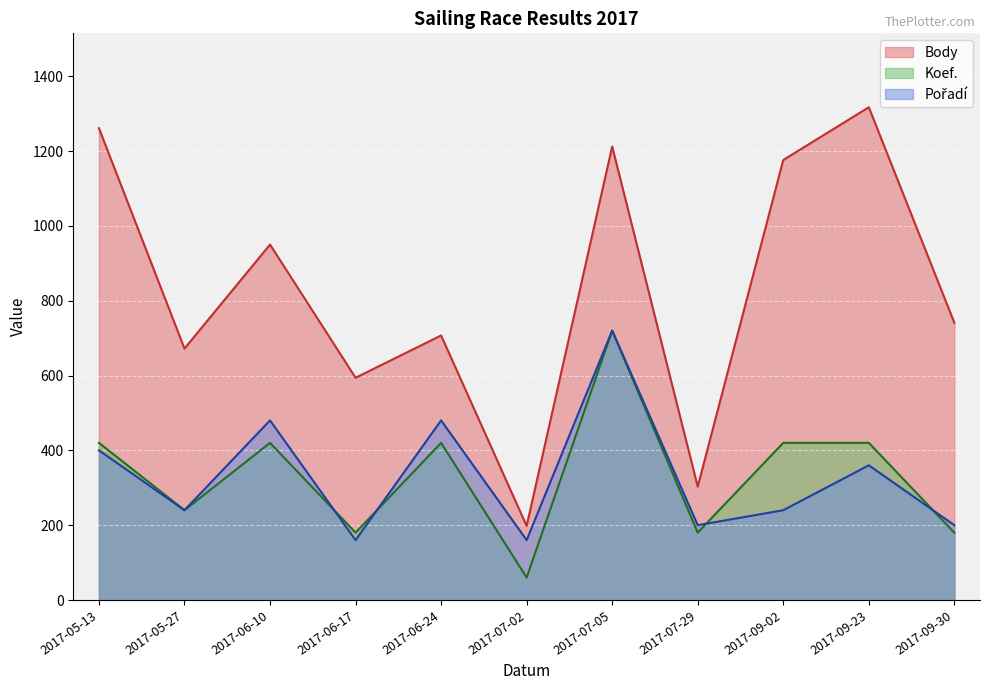

Does the chart display data point markers on the line(s)?

No